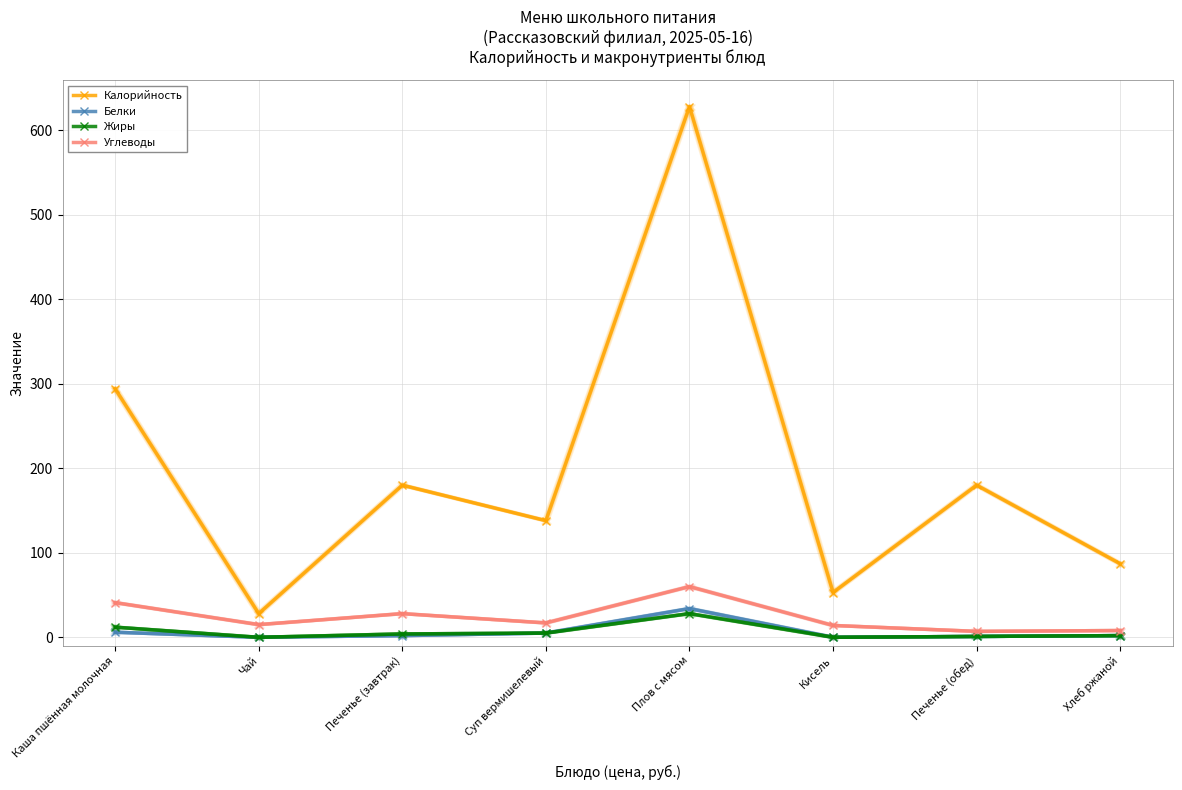

At how many categories does at least one series exceed 553?

1